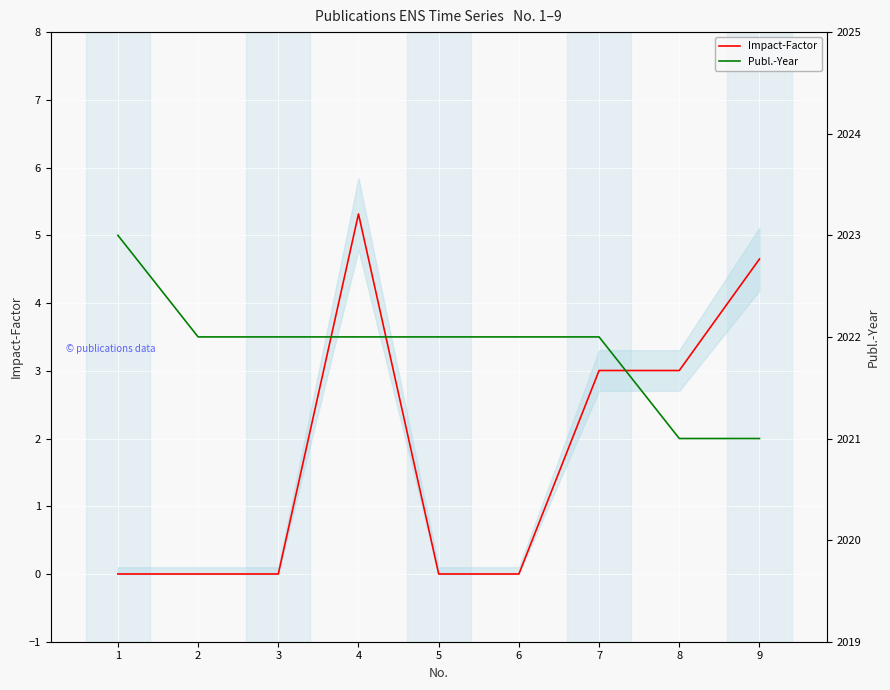

What are all the series names shown in the legend?

Impact-Factor, Publ.-Year